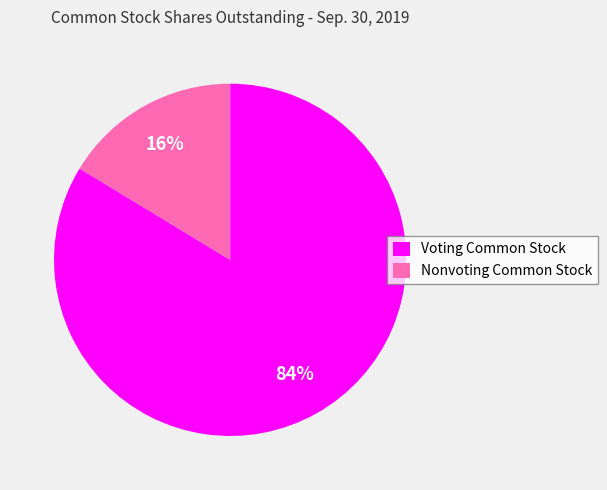

To the nearest percent, what is the average slice percentage?

50%